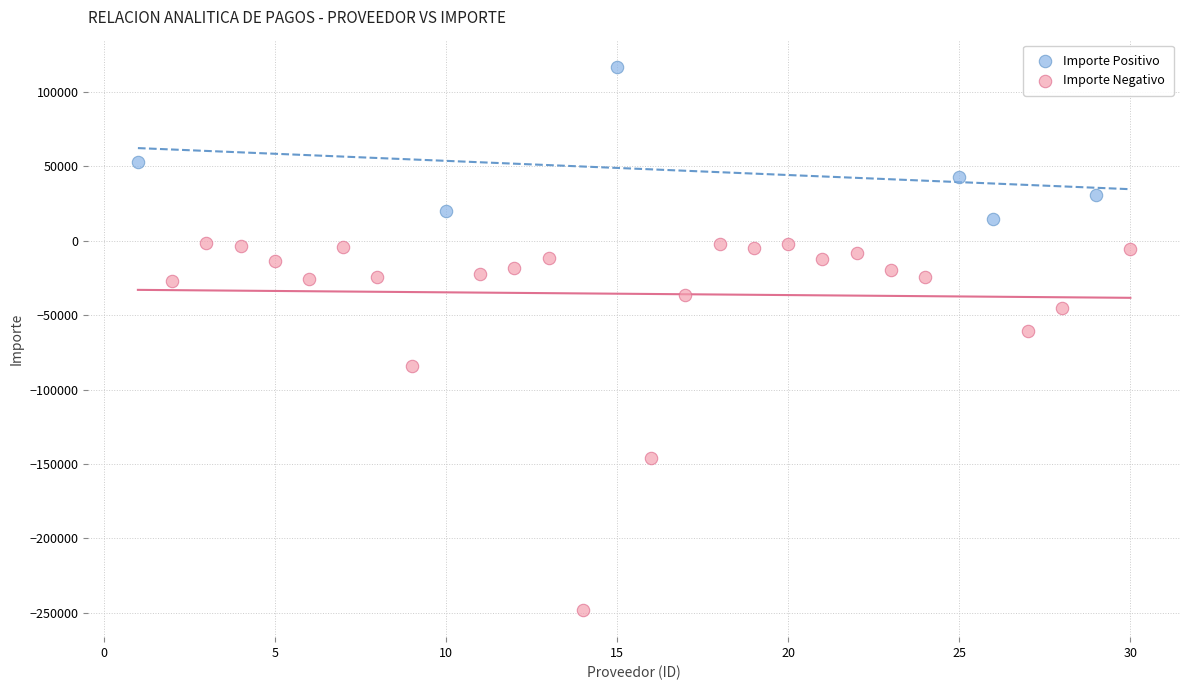

Which series has the largest Y range (max minus min)?

Importe Negativo